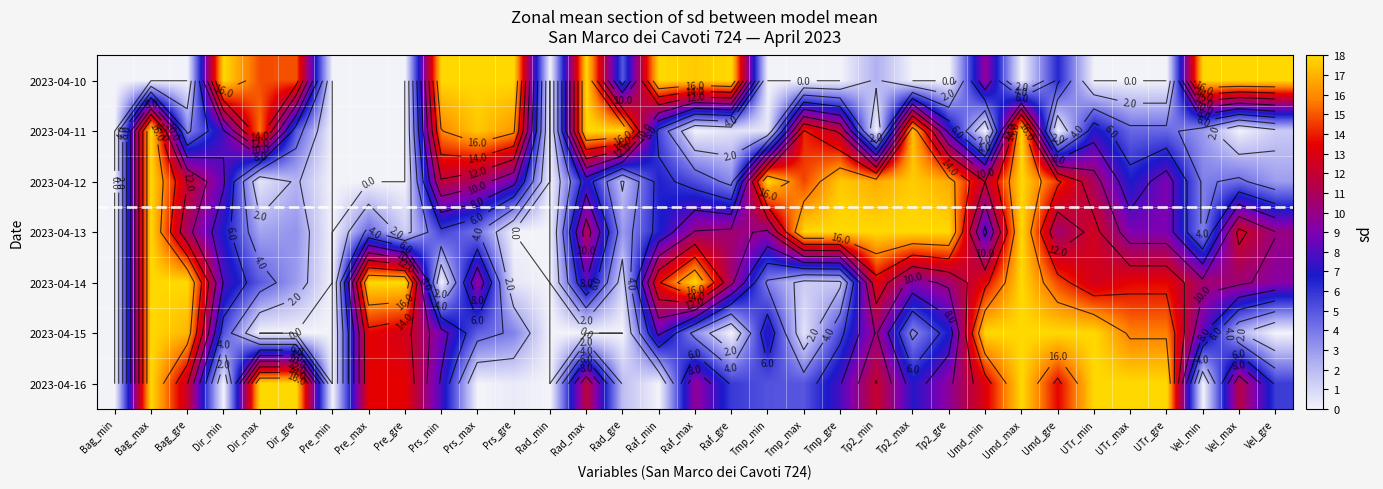

At which category is the sum across all series the highest?

Bag_max